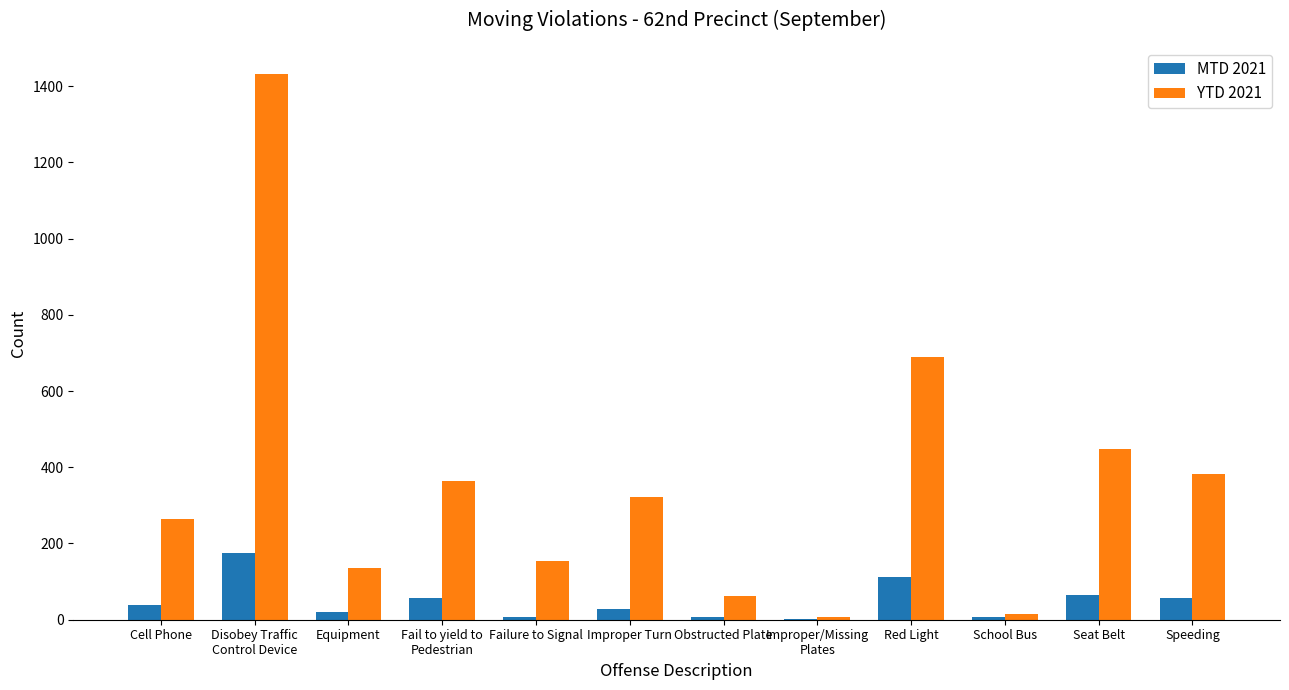

True or false: YTD 2021 has a value of 265 at Cell Phone.

True